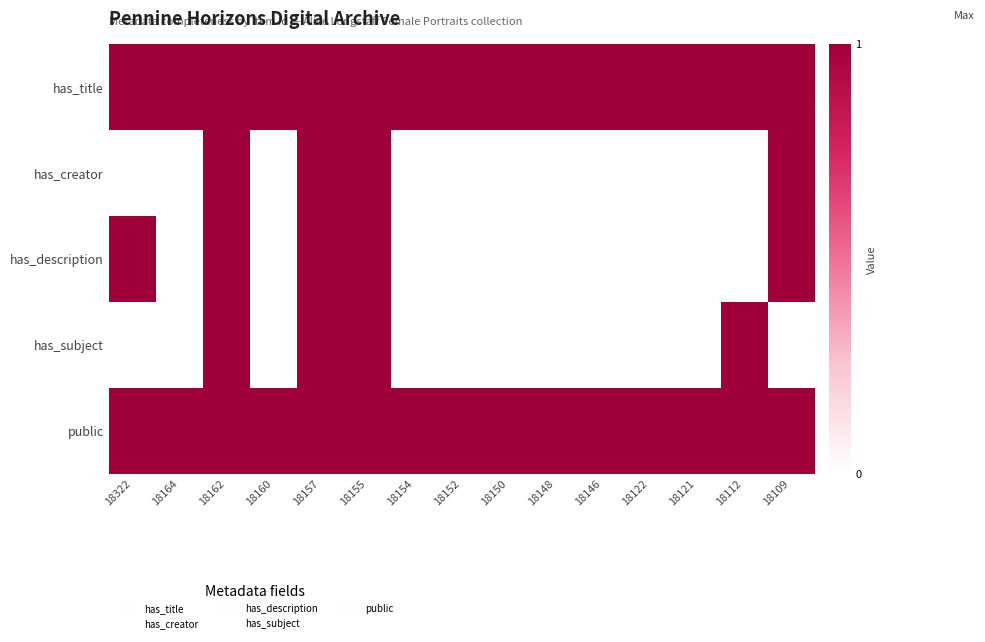

Reading left to right, what are all the values shown in this chart?

has_title: 18322=1	18164=1	18162=1	18160=1	18157=1	18155=1	18154=1	18152=1	18150=1	18148=1	18146=1	18122=1	18121=1	18112=1	18109=1
has_creator: 18322=0	18164=0	18162=1	18160=0	18157=1	18155=1	18154=0	18152=0	18150=0	18148=0	18146=0	18122=0	18121=0	18112=0	18109=1
has_description: 18322=1	18164=0	18162=1	18160=0	18157=1	18155=1	18154=0	18152=0	18150=0	18148=0	18146=0	18122=0	18121=0	18112=0	18109=1
has_subject: 18322=0	18164=0	18162=1	18160=0	18157=1	18155=1	18154=0	18152=0	18150=0	18148=0	18146=0	18122=0	18121=0	18112=1	18109=0
public: 18322=1	18164=1	18162=1	18160=1	18157=1	18155=1	18154=1	18152=1	18150=1	18148=1	18146=1	18122=1	18121=1	18112=1	18109=1